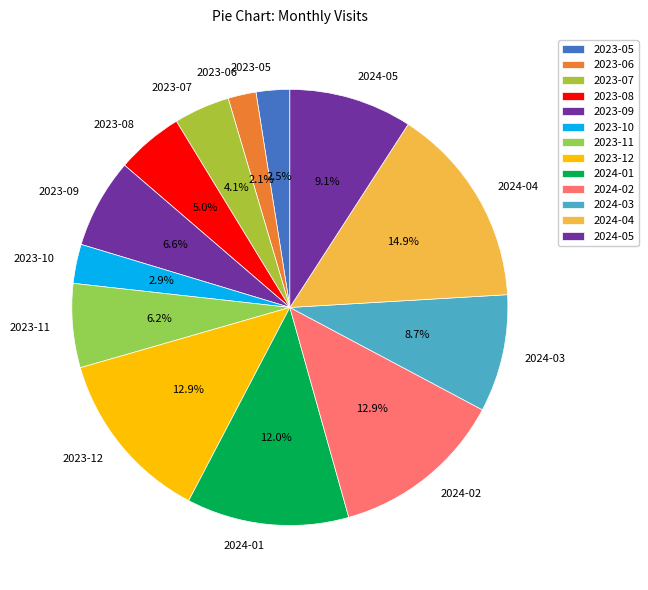

To the nearest percent, what is the combined percentage of 2023-09 and 2023-11?

13%